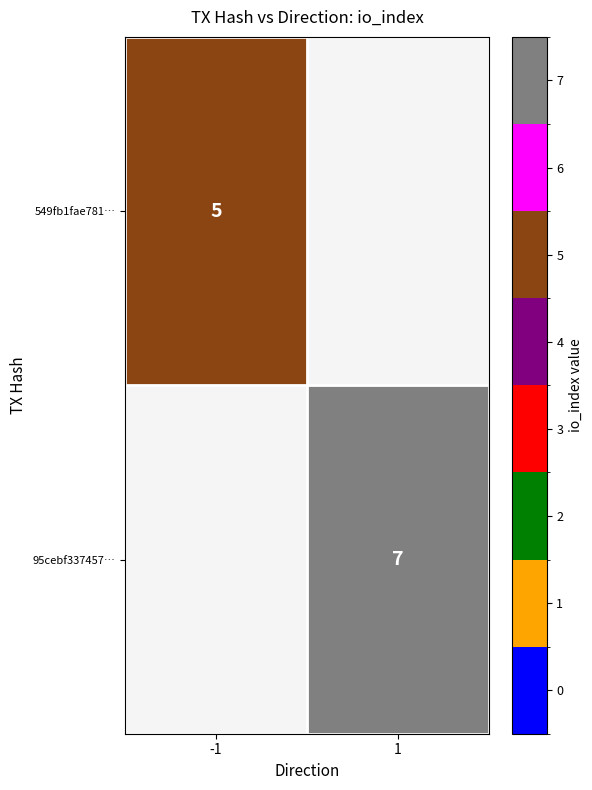

What is the total value across all series at 1?

7